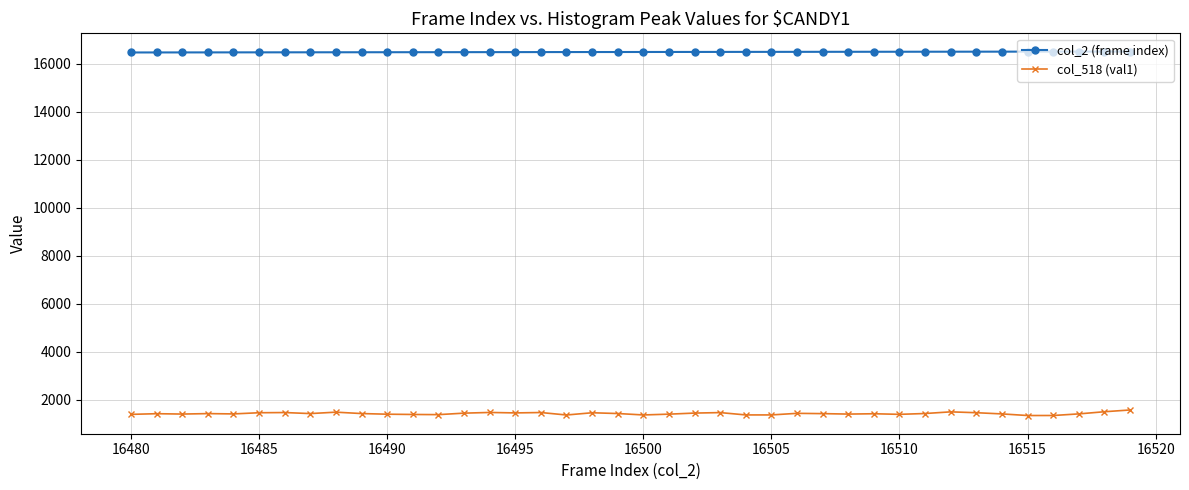

What is the value of the col_2 (frame index) point at the 15th from the left?

16494